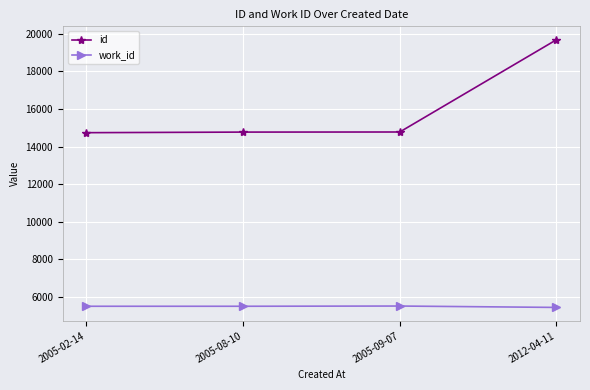

What is the difference between the maximum and minimum values in the work_id series?

74